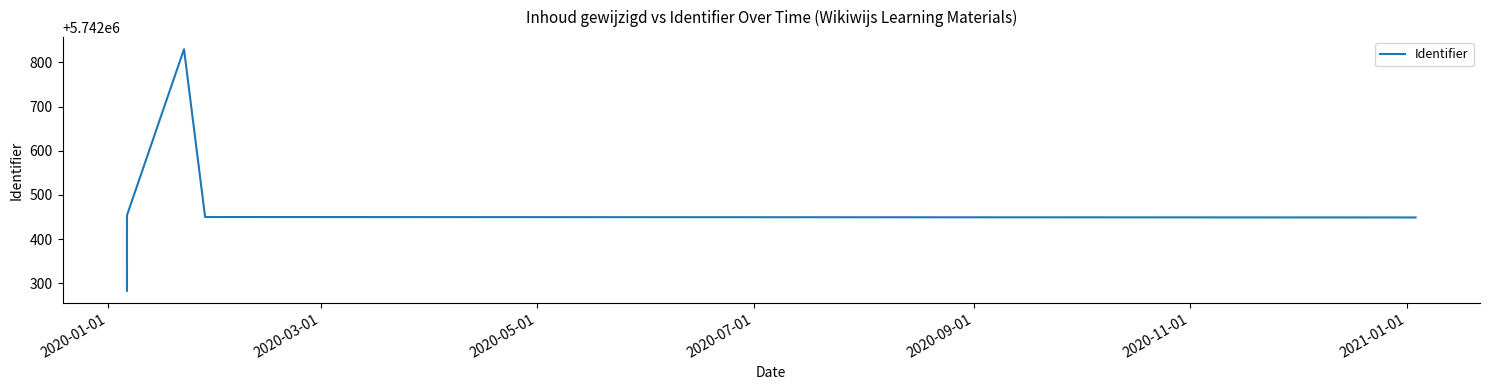

What is the difference between the second highest and minimum values?

171